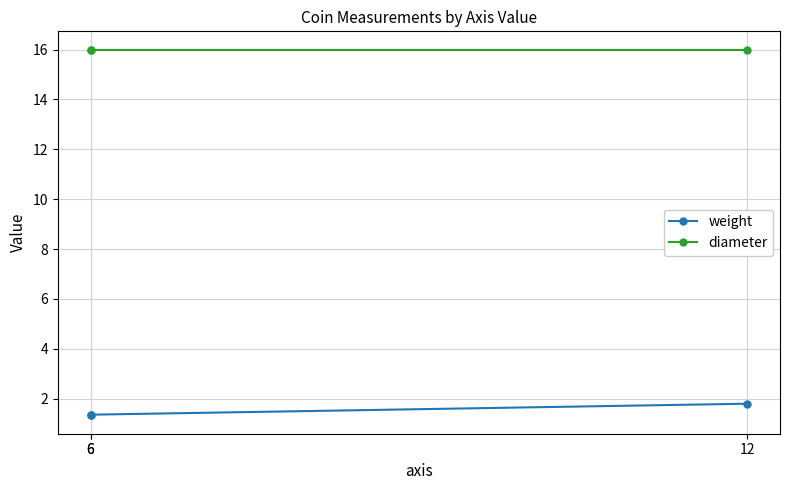

What are all the series names shown in the legend?

weight, diameter